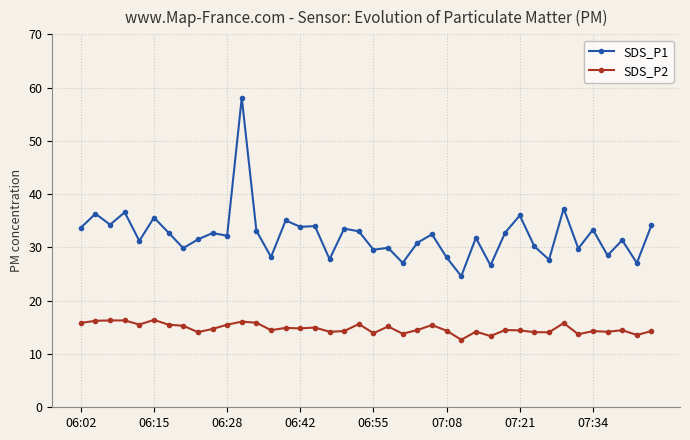

True or false: SDS_P1 and SDS_P2 intersect in this chart.

False